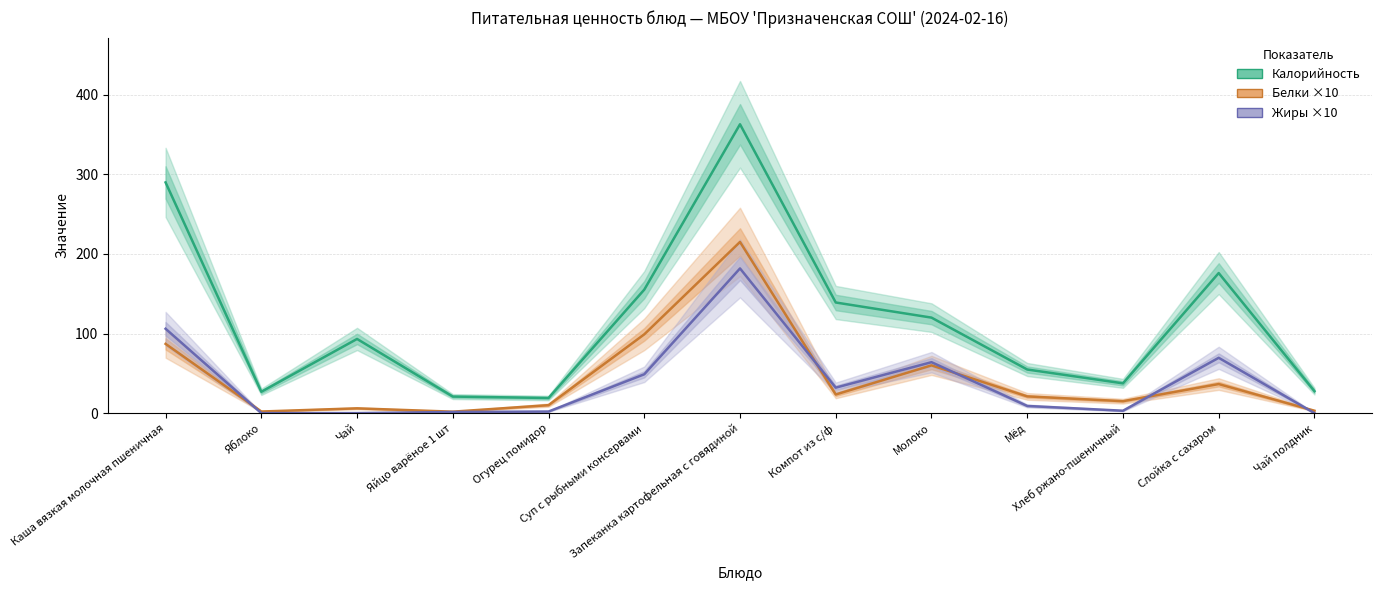

Which category has the highest value in the Жиры ×10 series?

Запеканка картофельная с говядиной